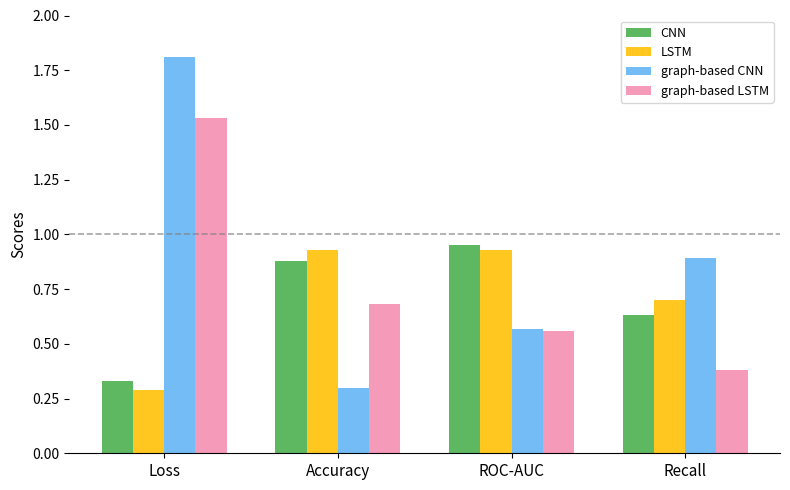

What is the sum of the graph-based CNN values at Recall and Loss?

2.7